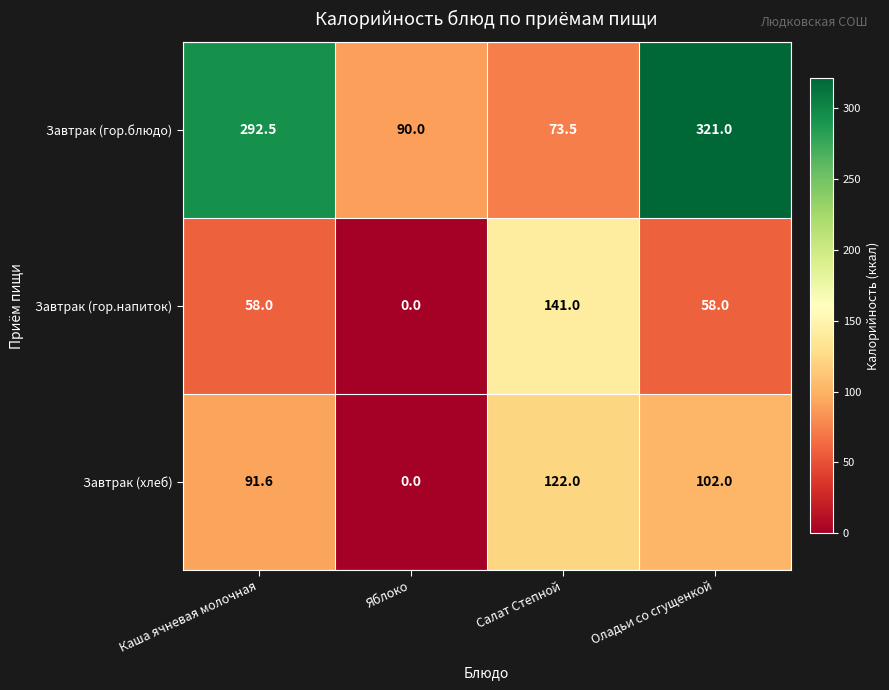

Rank the series by their maximum value, from lowest to highest.

Завтрак (хлеб), Завтрак (гор.напиток), Завтрак (гор.блюдо)